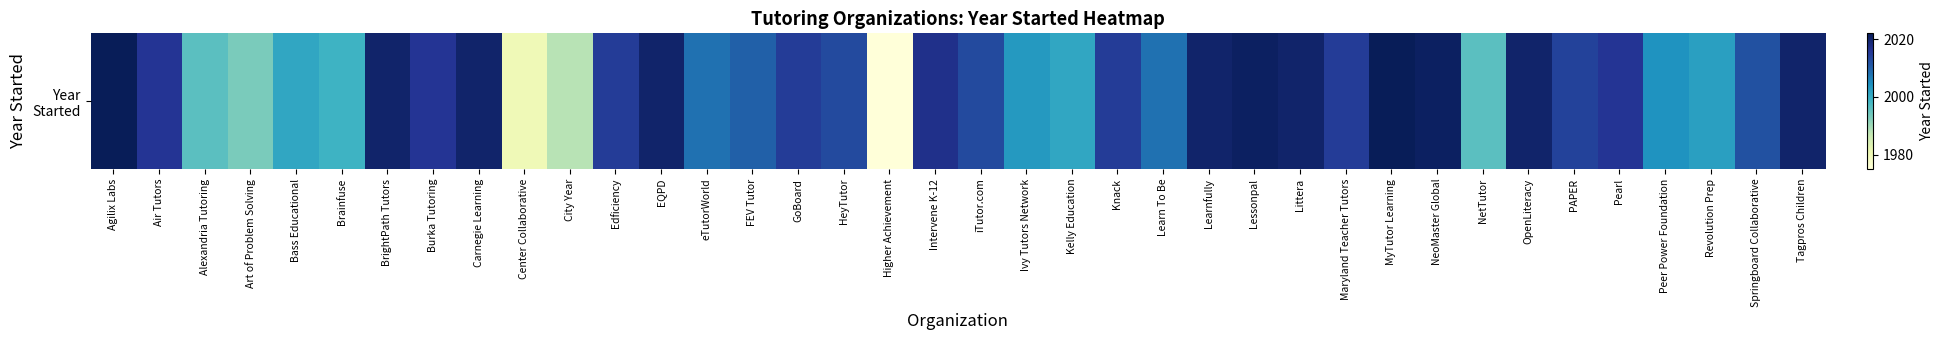

Which has a higher value, OpenLiteracy or GoBoard?

OpenLiteracy